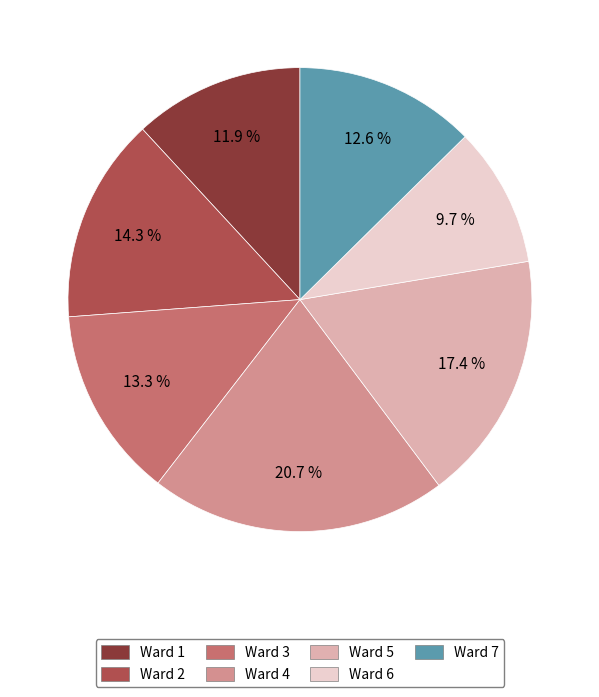

Which category has the smallest portion of the pie?

Ward 6